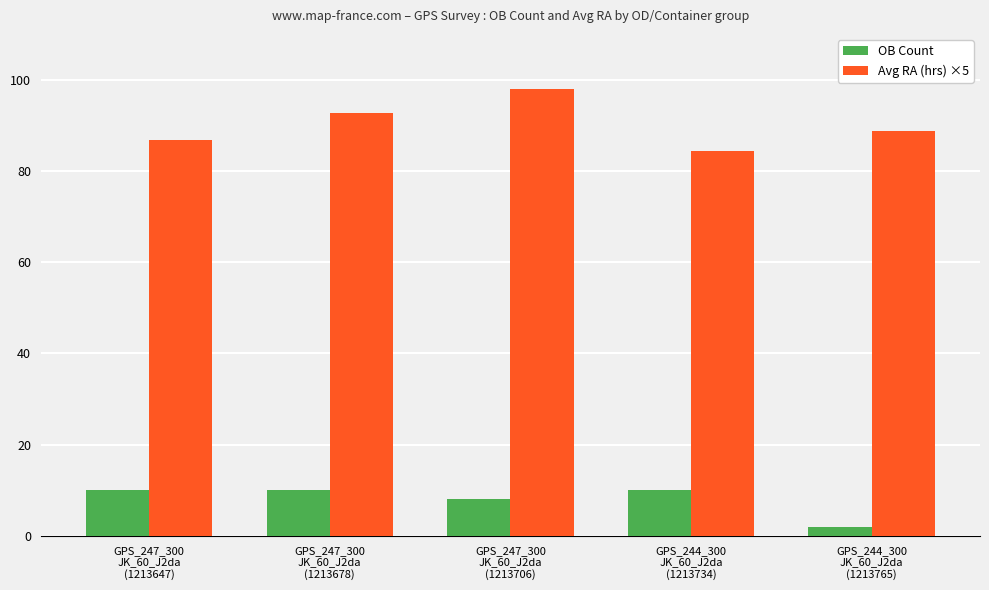

At how many categories does at least one series exceed 92?

2